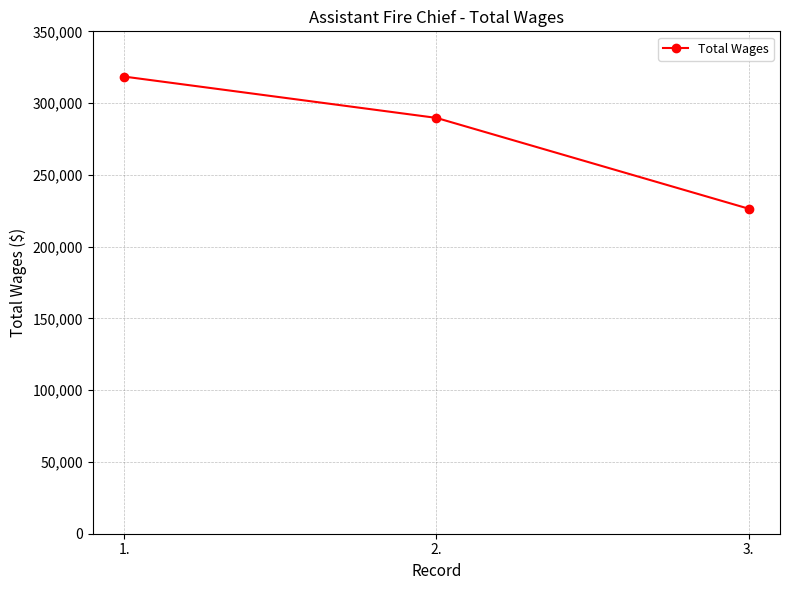

What is the average value?

278196